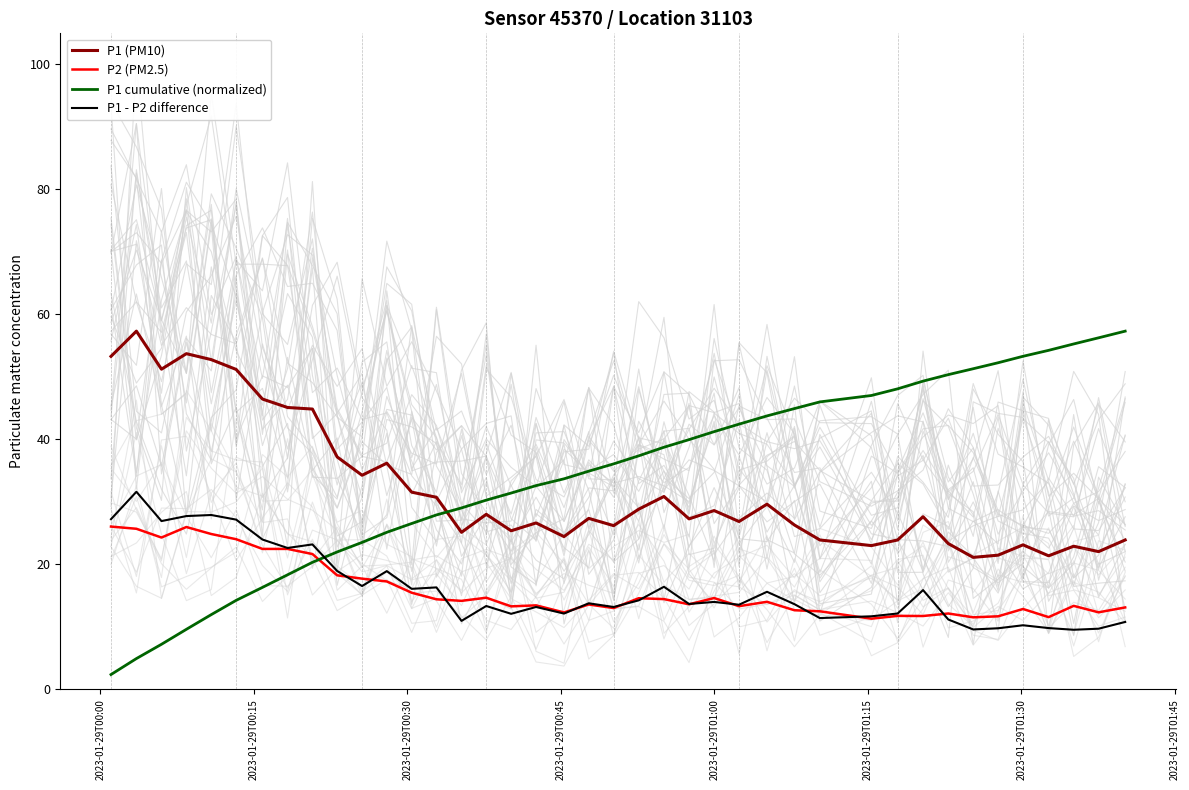

Which series ends up on top after the final intersection of P1 - P2 difference and P1 cumulative (normalized)?

P1 cumulative (normalized)